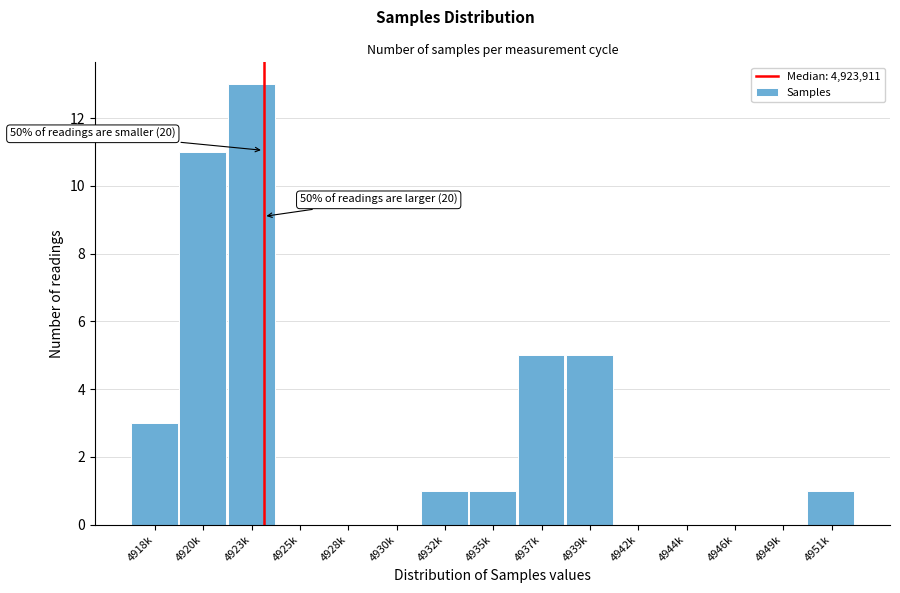

Reading left to right, what are all the values shown in this chart?

4918k=3	4920k=11	4923k=13	4925k=0	4928k=0	4930k=0	4932k=1	4935k=1	4937k=5	4939k=5	4942k=0	4944k=0	4946k=0	4949k=0	4951k=1